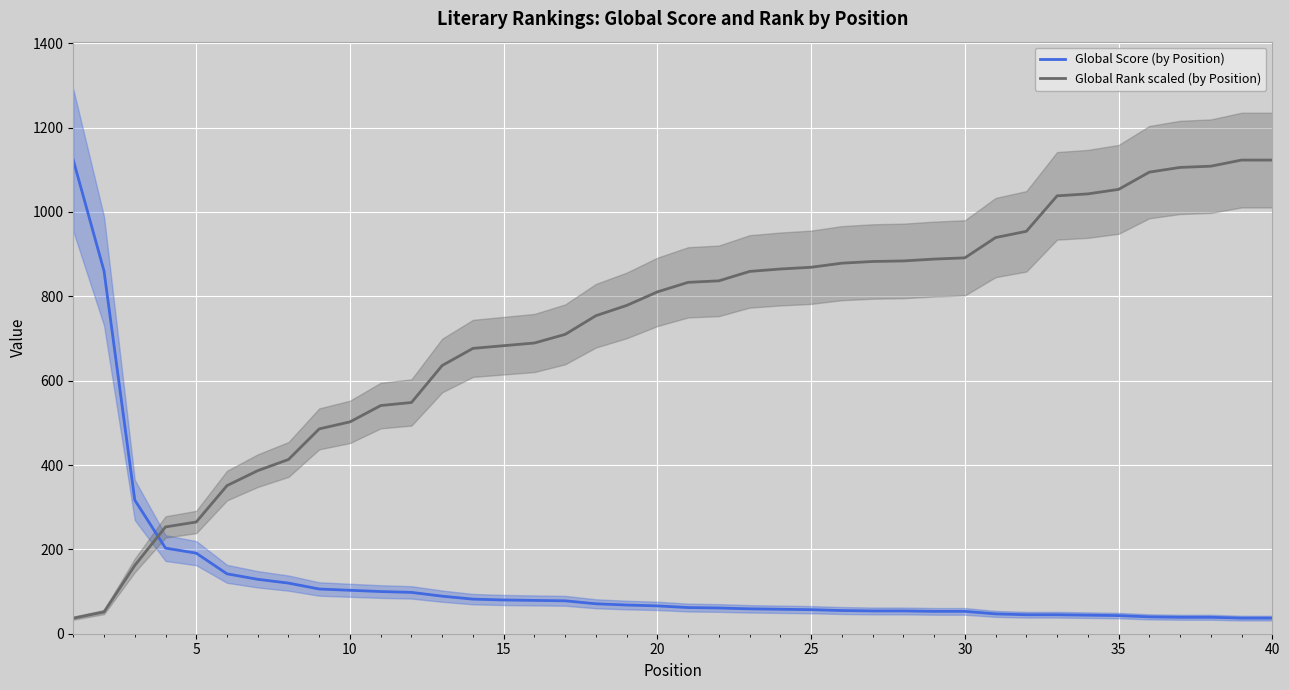

True or false: Global Rank scaled (by Position) and Global Score (by Position) cross at least once.

True